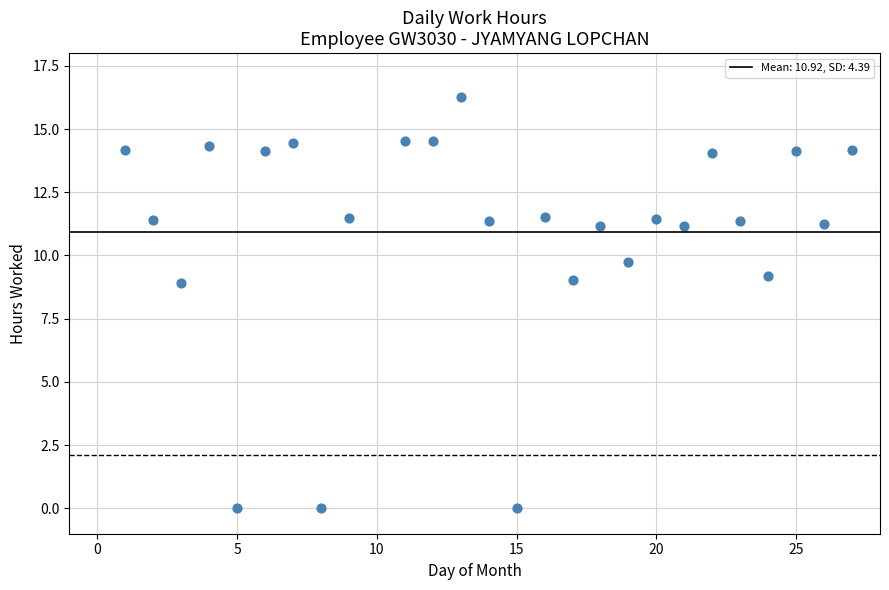

What is the range of X values (max minus min)?

26.0